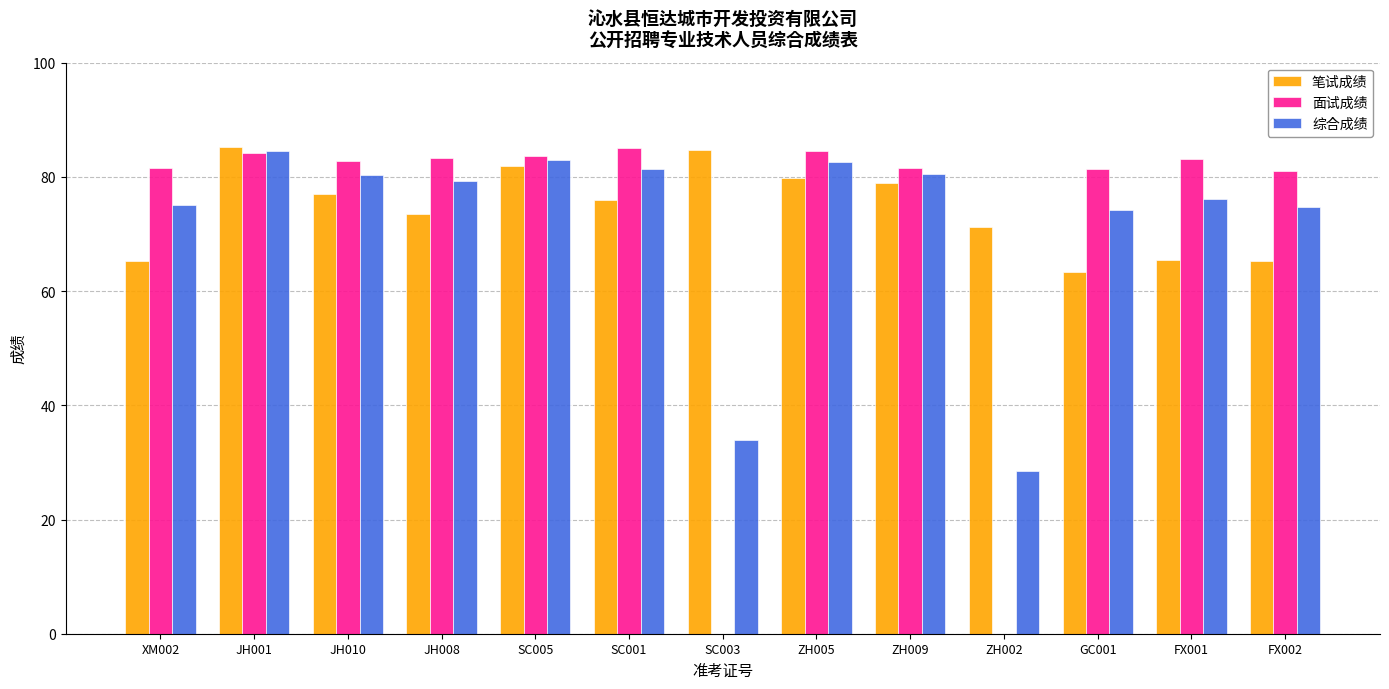

What is the sum of all 面试成绩 values?

912.3